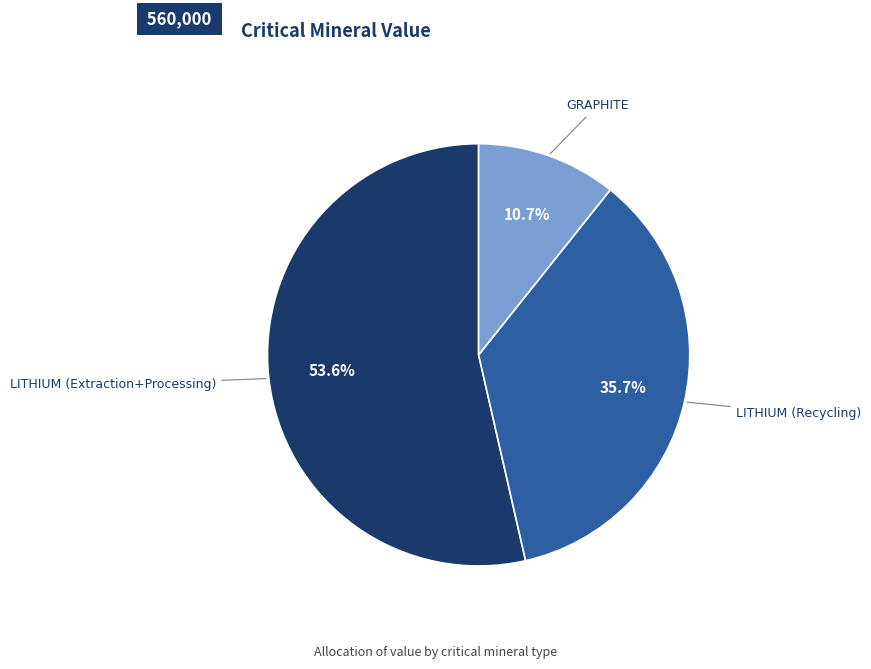

True or false: GRAPHITE accounts for 25% of the total.

False